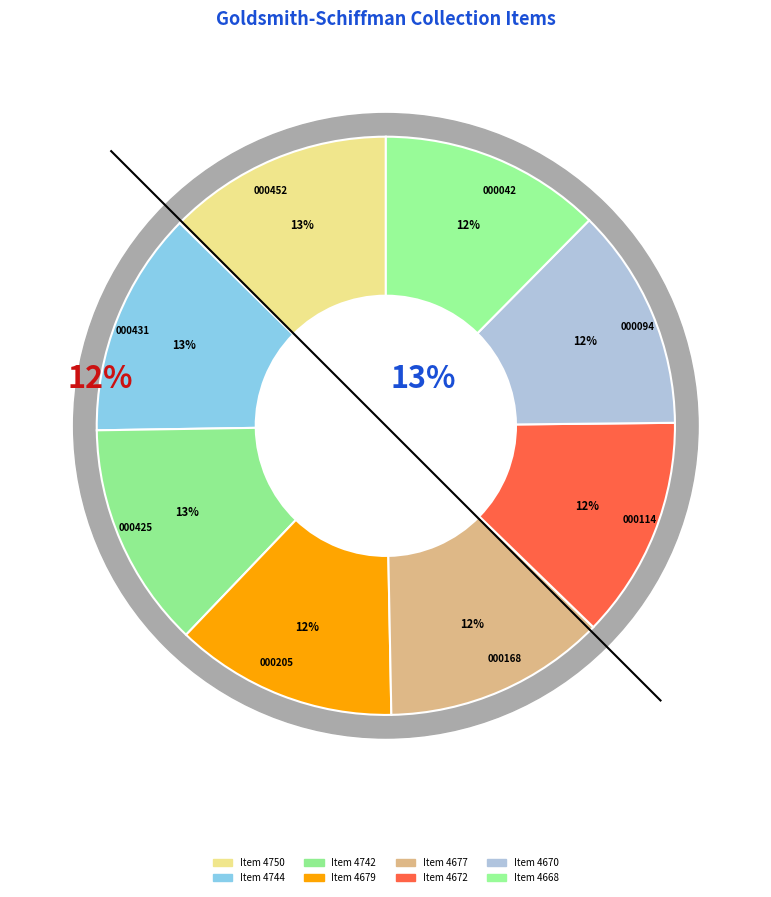

To the nearest percent, what portion does loc_gold_00168_000175 represent?

12%